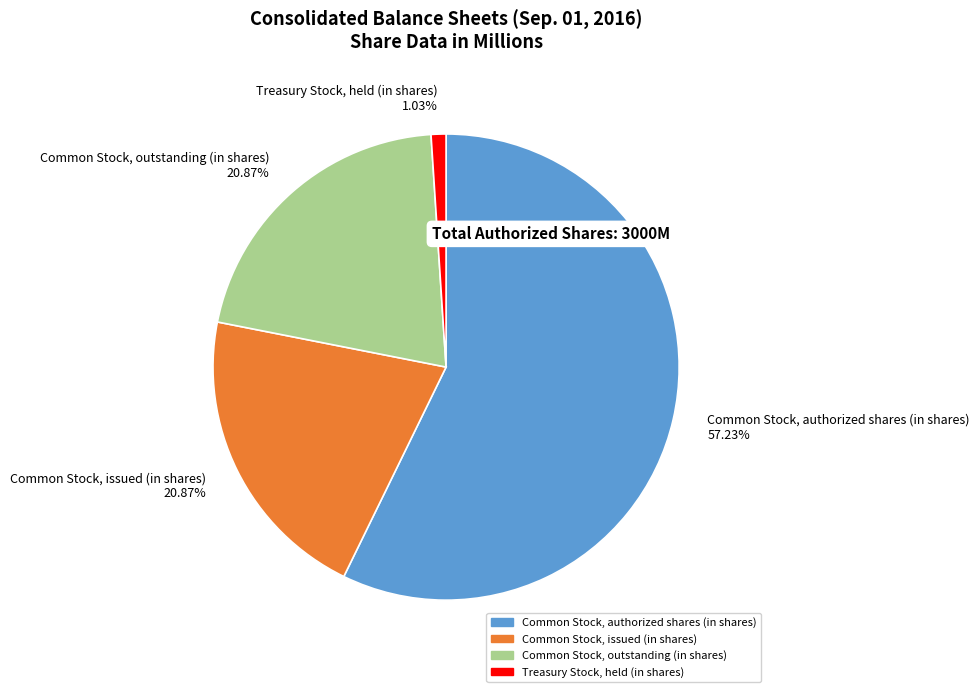

Approximately how many times larger is the value at Common Stock, issued (in shares) compared to Common Stock, outstanding (in shares)?

1.0